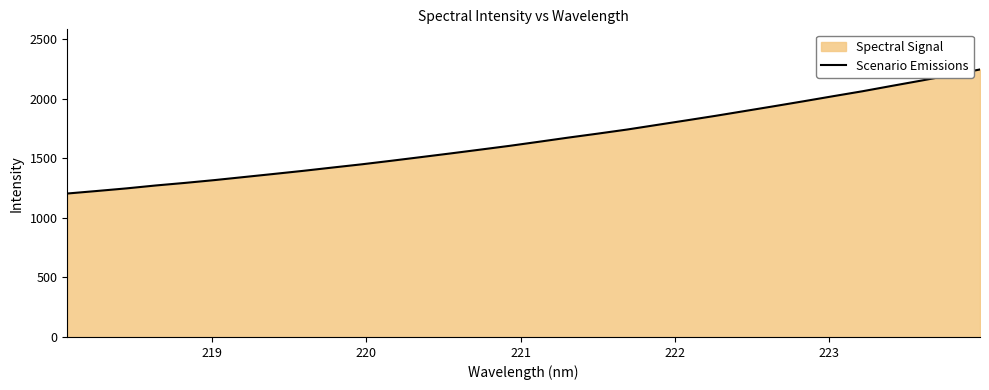

What is the smallest value displayed?

1204.0